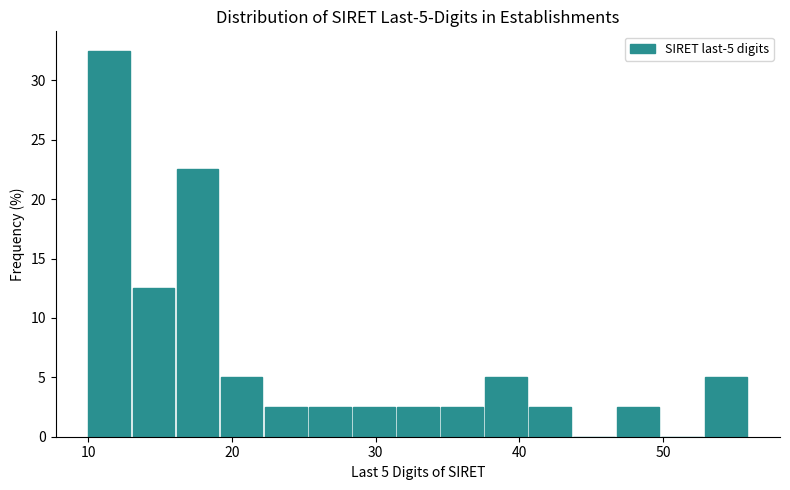

Read against the x-axis, roughly where is the centre of the tallest bar?

11